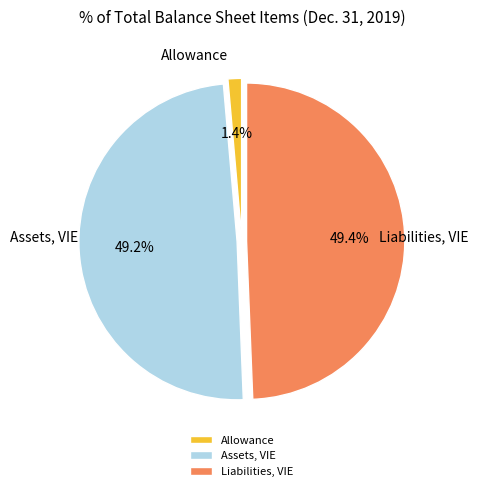

Between Allowance and Assets, VIE, which is larger?

Assets, VIE